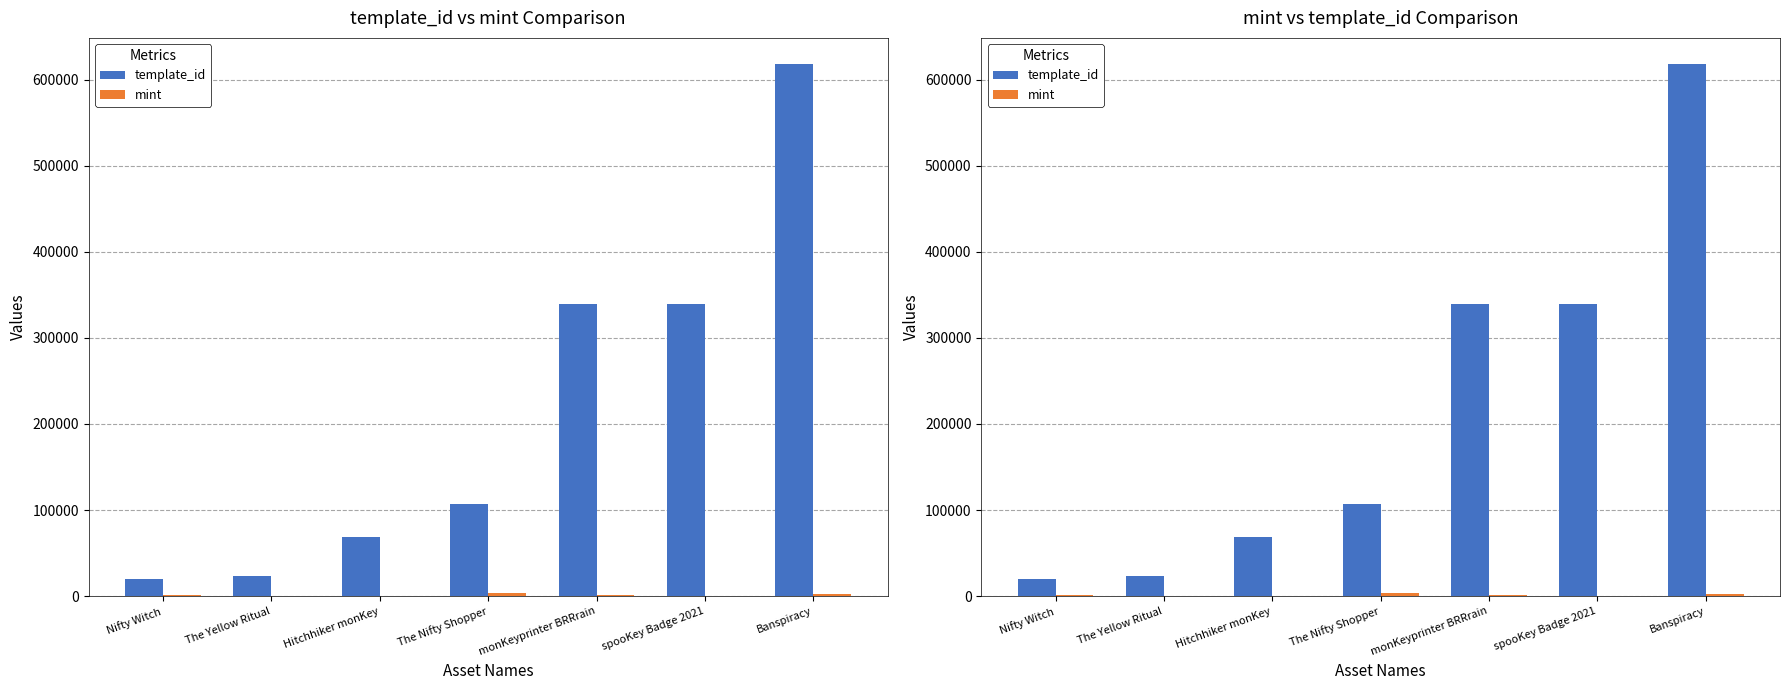

Which series has the largest total across all categories?

template_id